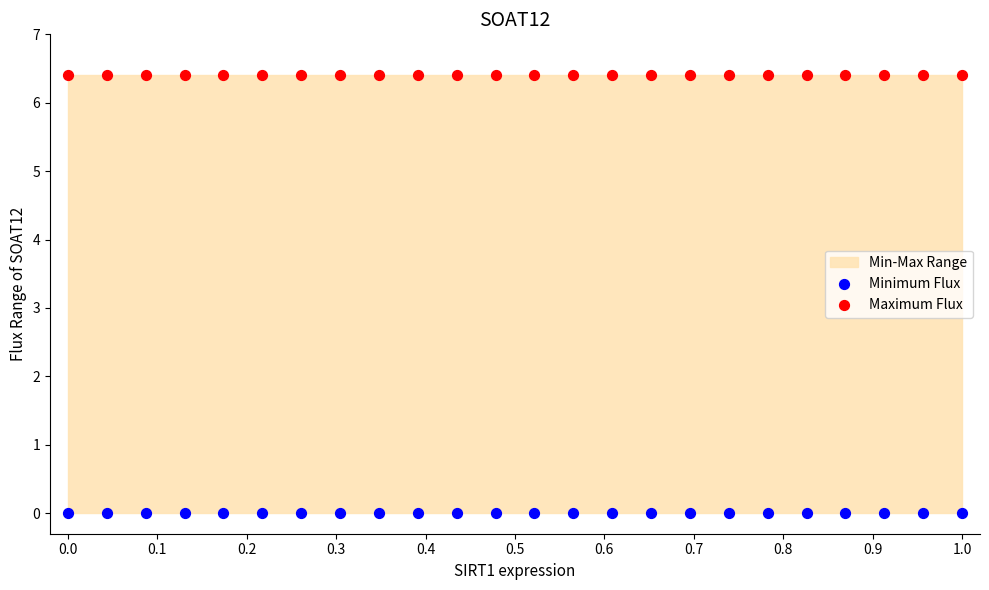

Which series contains the lowest Y value?

Minimum Flux